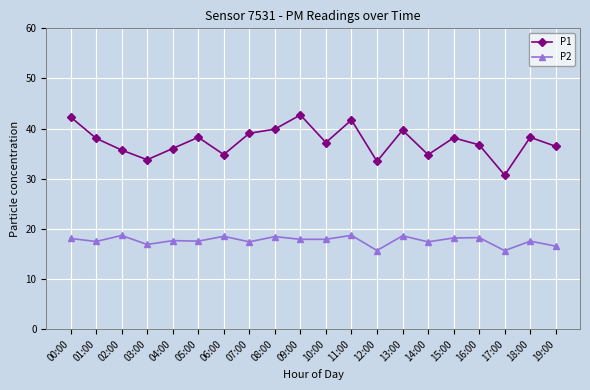

What is the maximum value for P2?

18.7